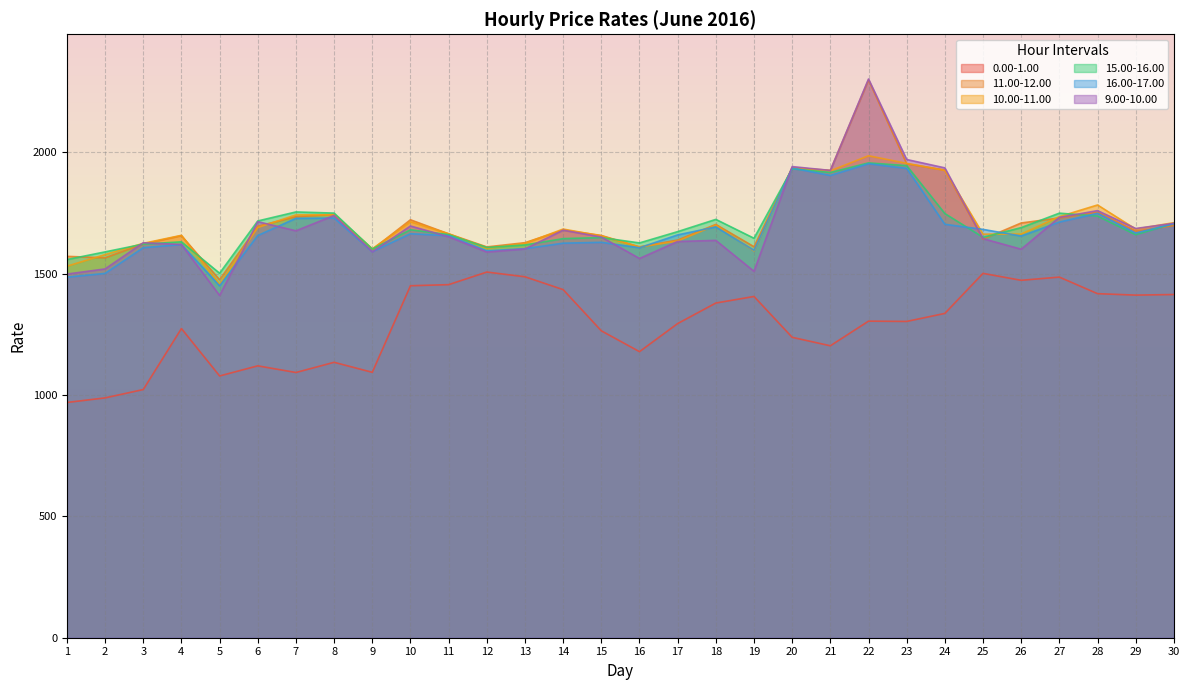

Where is the first local maximum for 16.00-17.00?

4